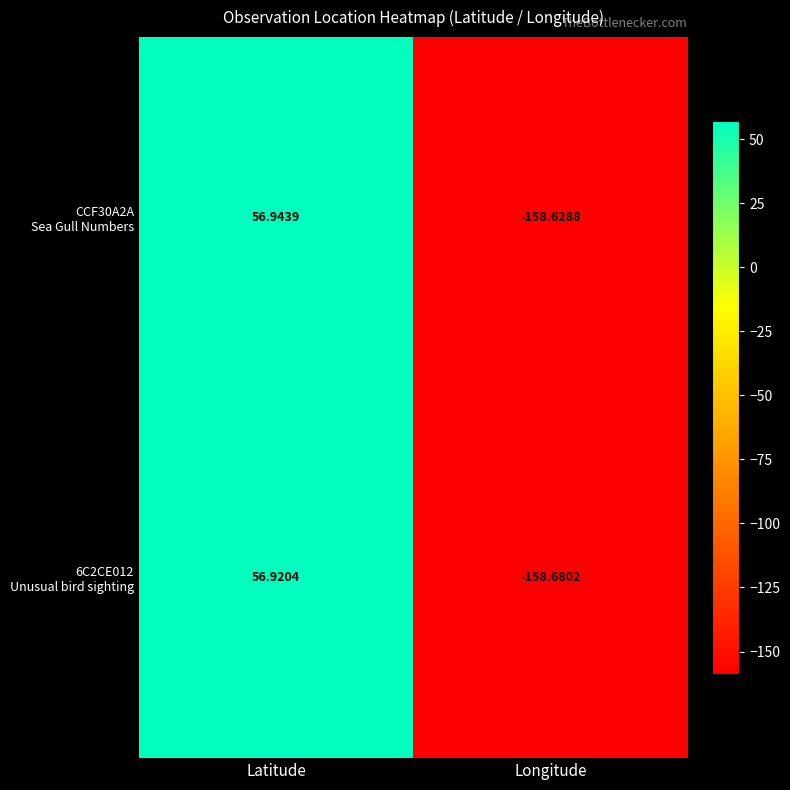

Which label corresponds to the smallest value in the chart?

Longitude